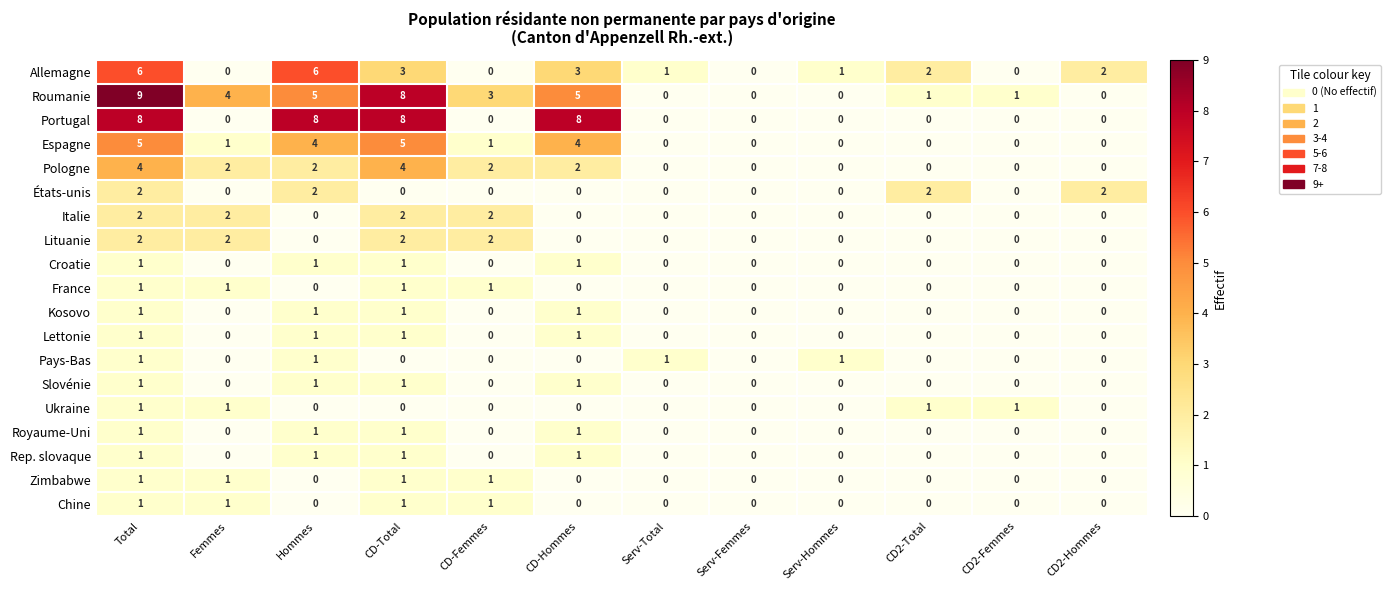

How many Roumanie values are between 0 and 5?

10